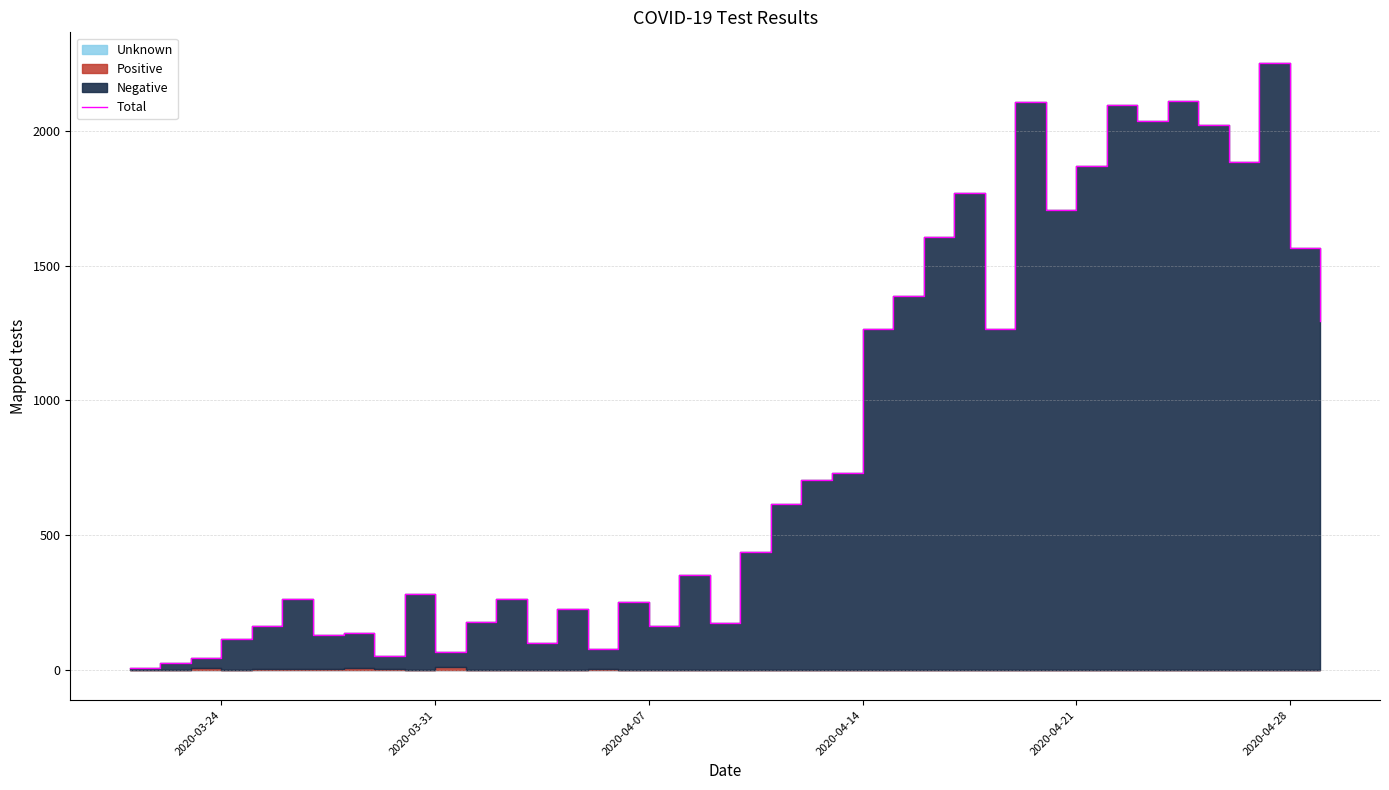

How many values exceed 439?

19